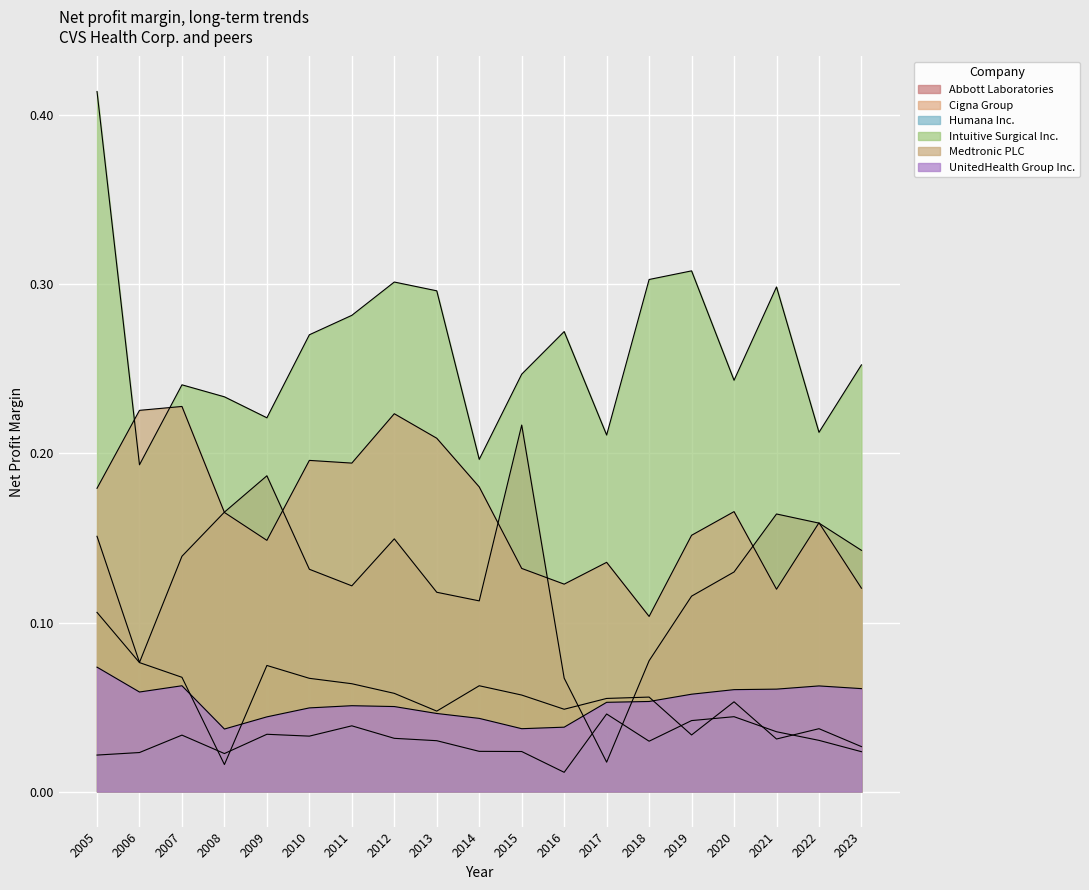

What is the difference between the Medtronic PLC values at 2006 and 2017?

0.1